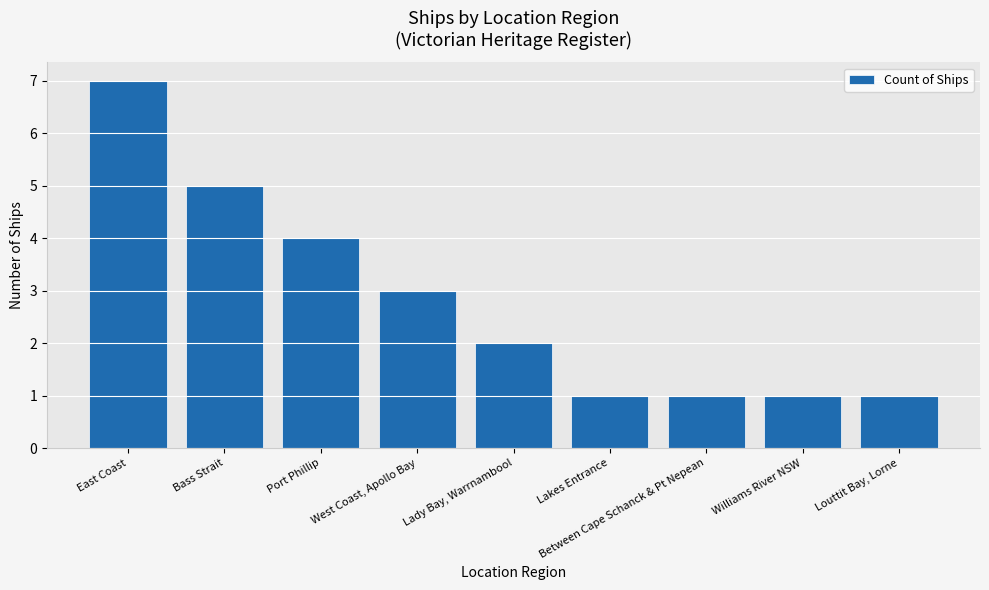

What is the sum of all values?

25